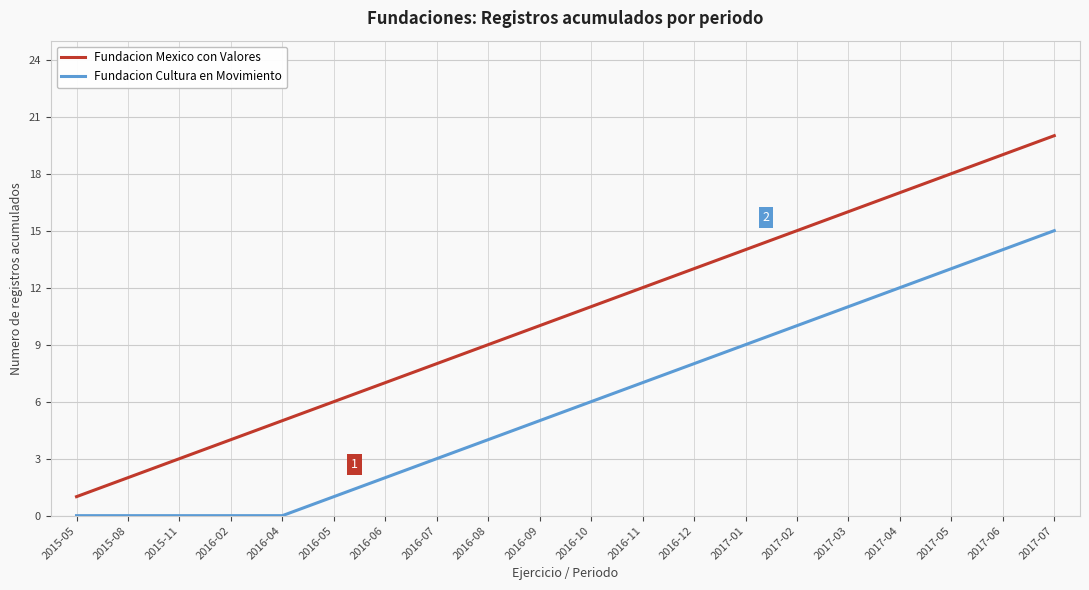

True or false: Fundacion Cultura en Movimiento and Fundacion Mexico con Valores intersect in this chart.

False